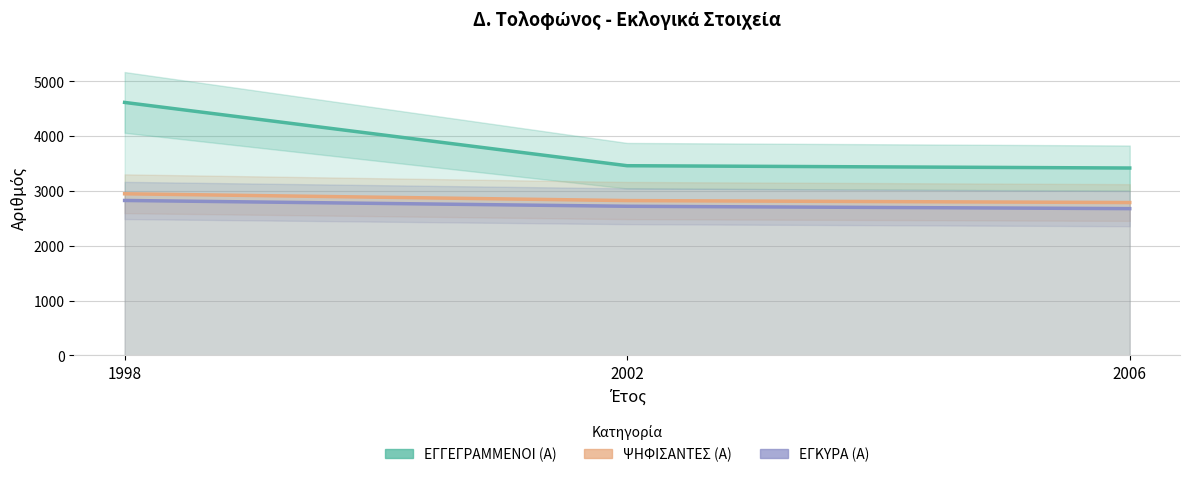

At which category does the chart reach its peak across all series?

1998